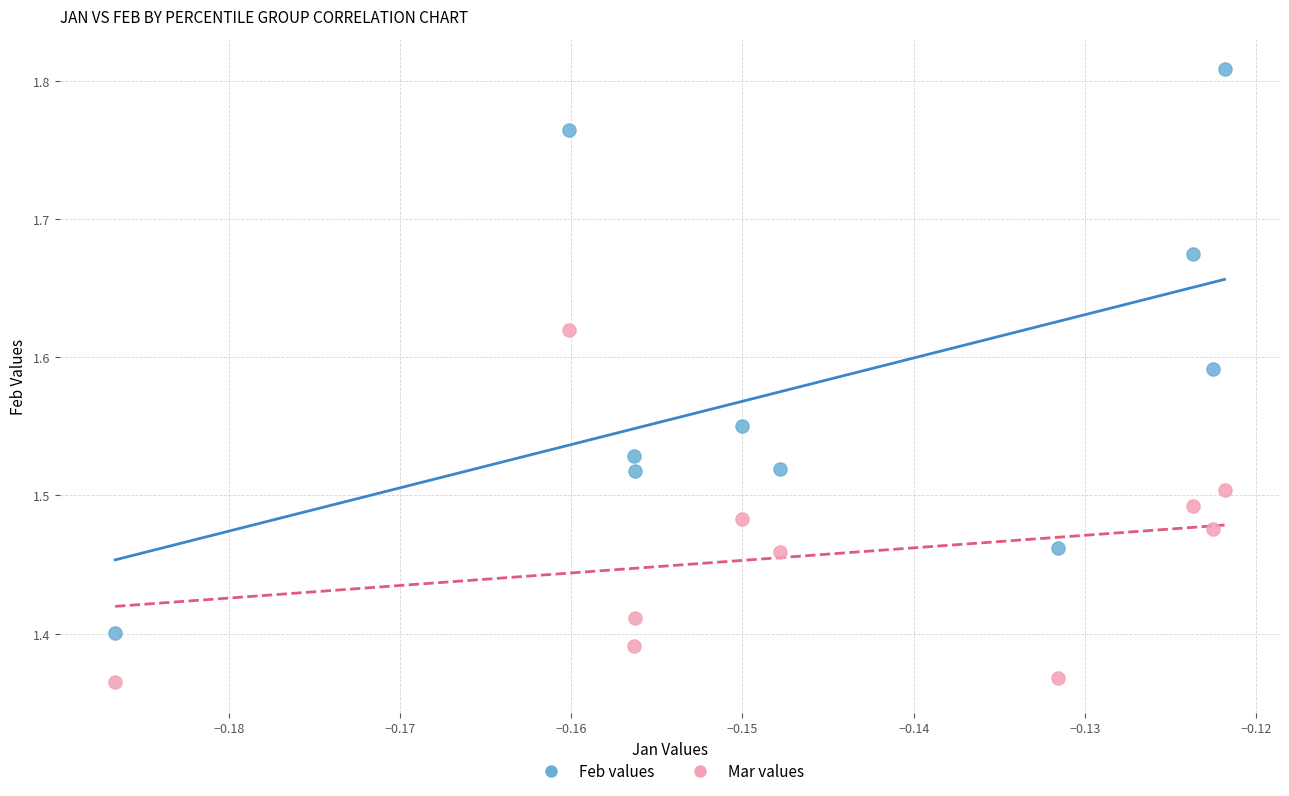

Across all data points, what is the range of Y values (max minus min)?

0.4